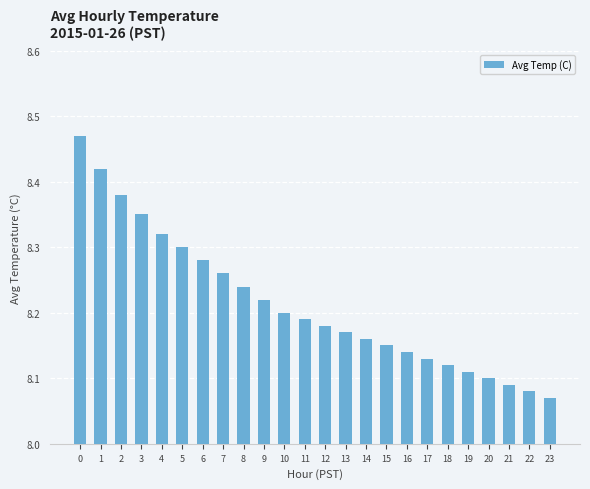

What is the sum of all values?

197.1